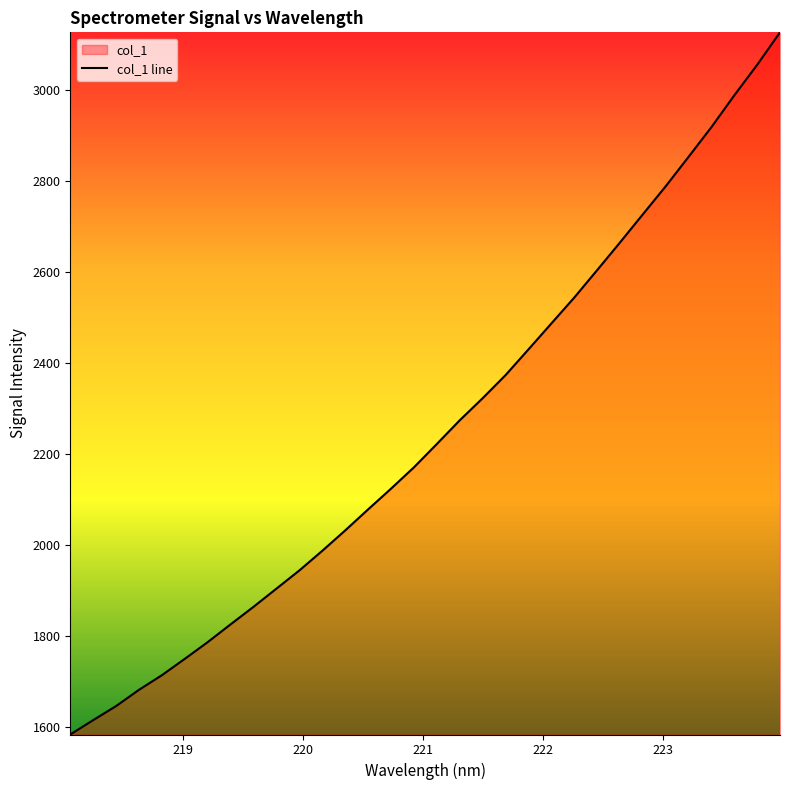

What is the difference between the second highest and second lowest values?

1442.1